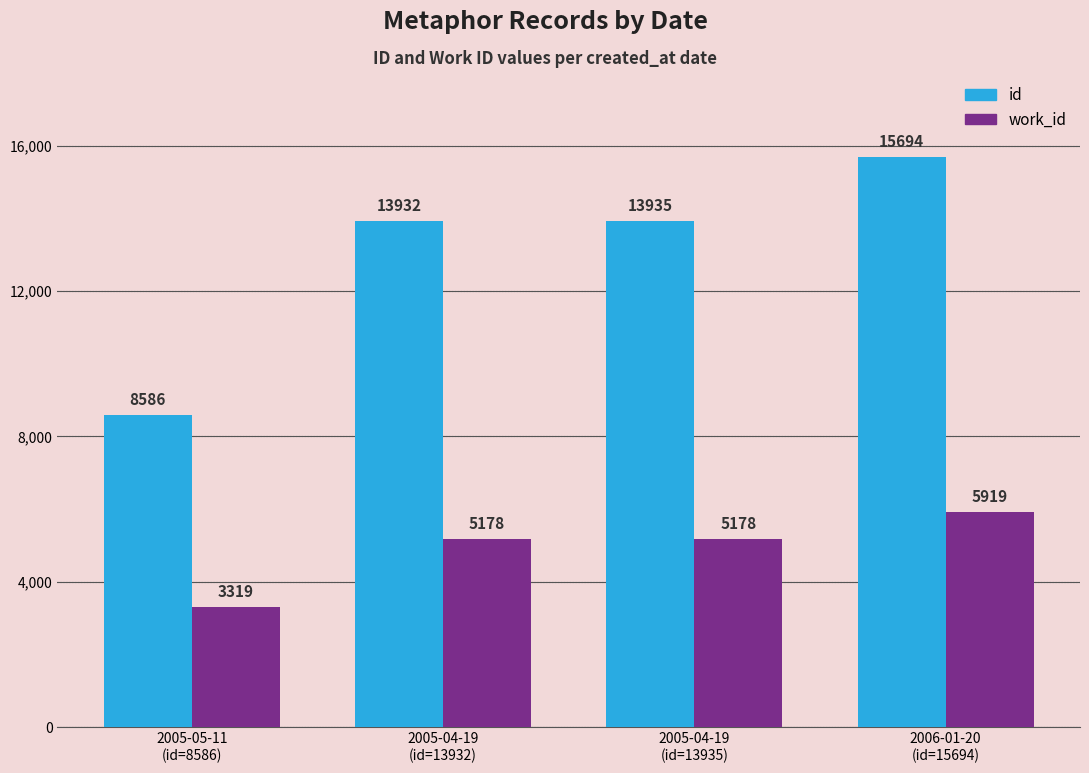

What is the label of the 3rd bar from the right?

2005-04-19
(id=13932)